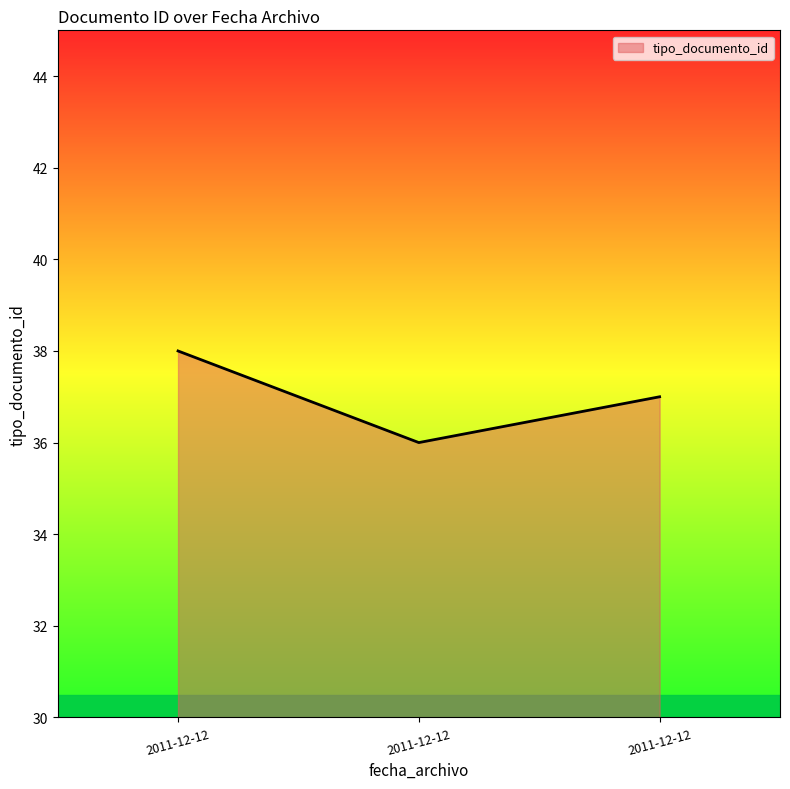

At which label is the value closest to 37?

2011-12-12